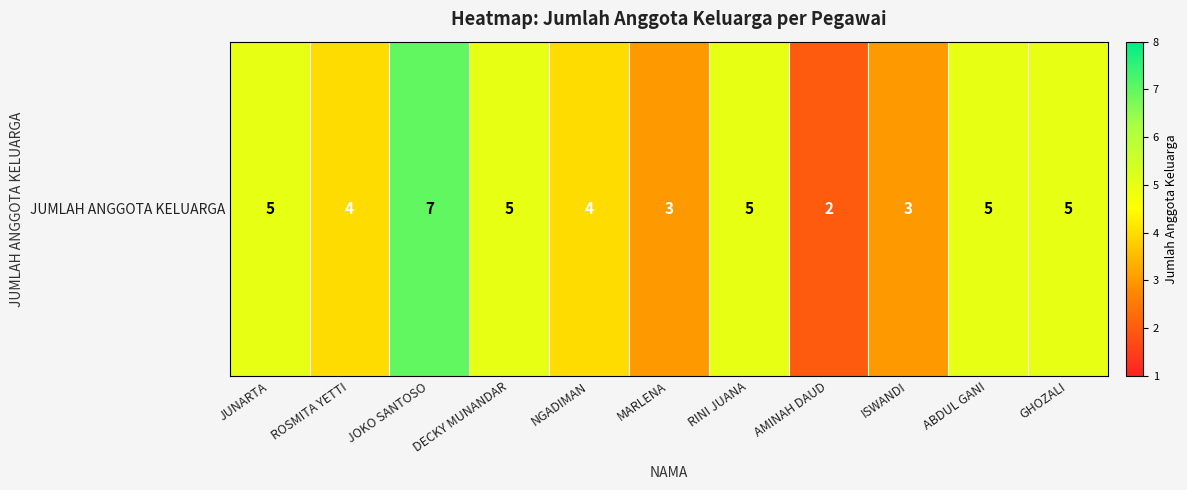

Rank the categories by value from lowest to highest.

AMINAH DAUD, MARLENA, ISWANDI, ROSMITA YETTI, NGADIMAN, JUNARTA, DECKY MUNANDAR, RINI JUANA, ABDUL GANI, GHOZALI, JOKO SANTOSO